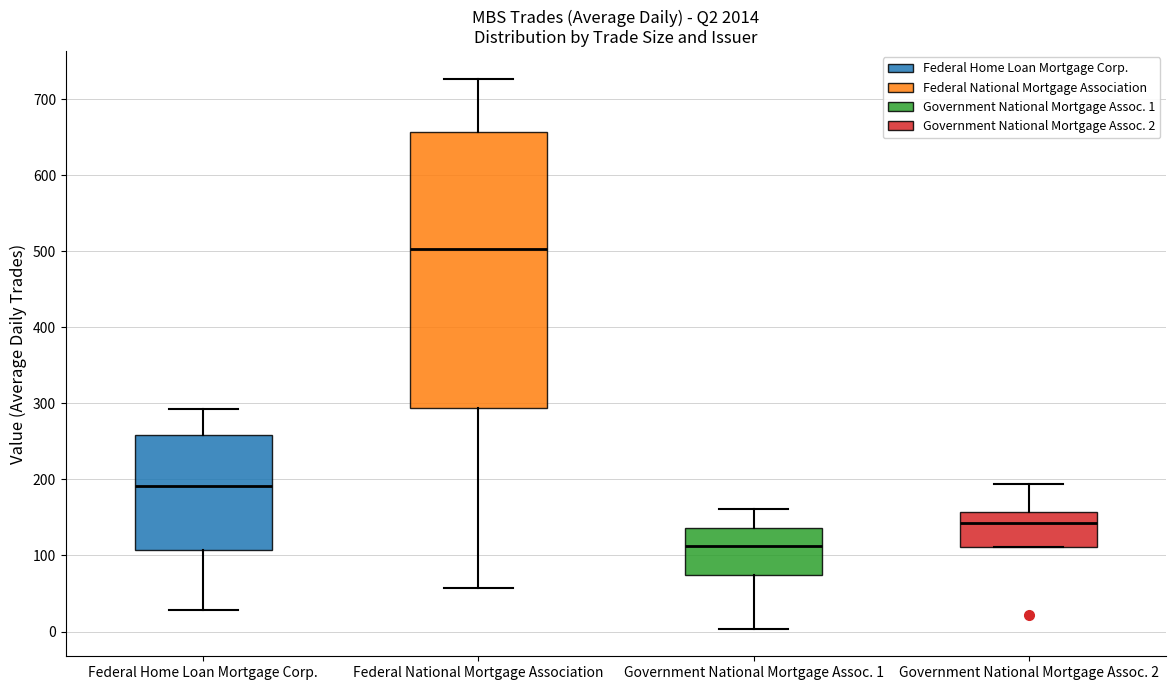

Reading left to right, read every box against the y-axis: the position of its median line, the range the box covers, and the ends of its whiskers. The values are not printed on the chart, so give them approximately, as read against the axis.

Federal Home Loan Mortgage Corp.: median 190, box 110 to 260, whiskers 30 to 290
Federal National Mortgage Association: median 500, box 290 to 660, whiskers 60 to 730
Government National Mortgage Assoc. 1: median 110, box 70 to 140, whiskers 0 to 160
Government National Mortgage Assoc. 2: median 140, box 110 to 160, whiskers 110 to 190